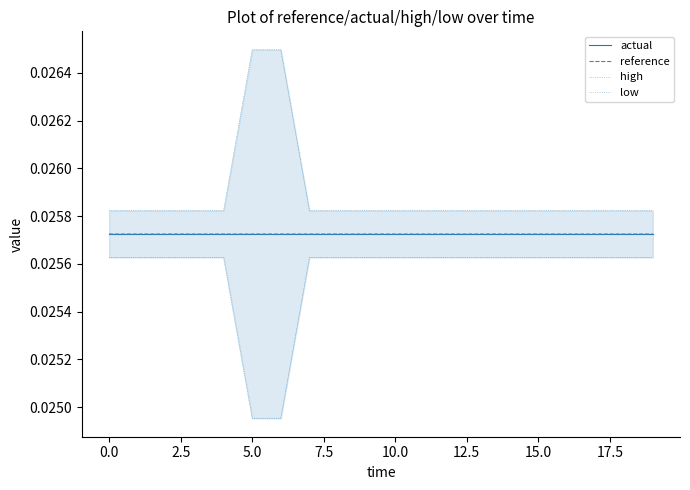

True or false: low and high cross at least once.

False